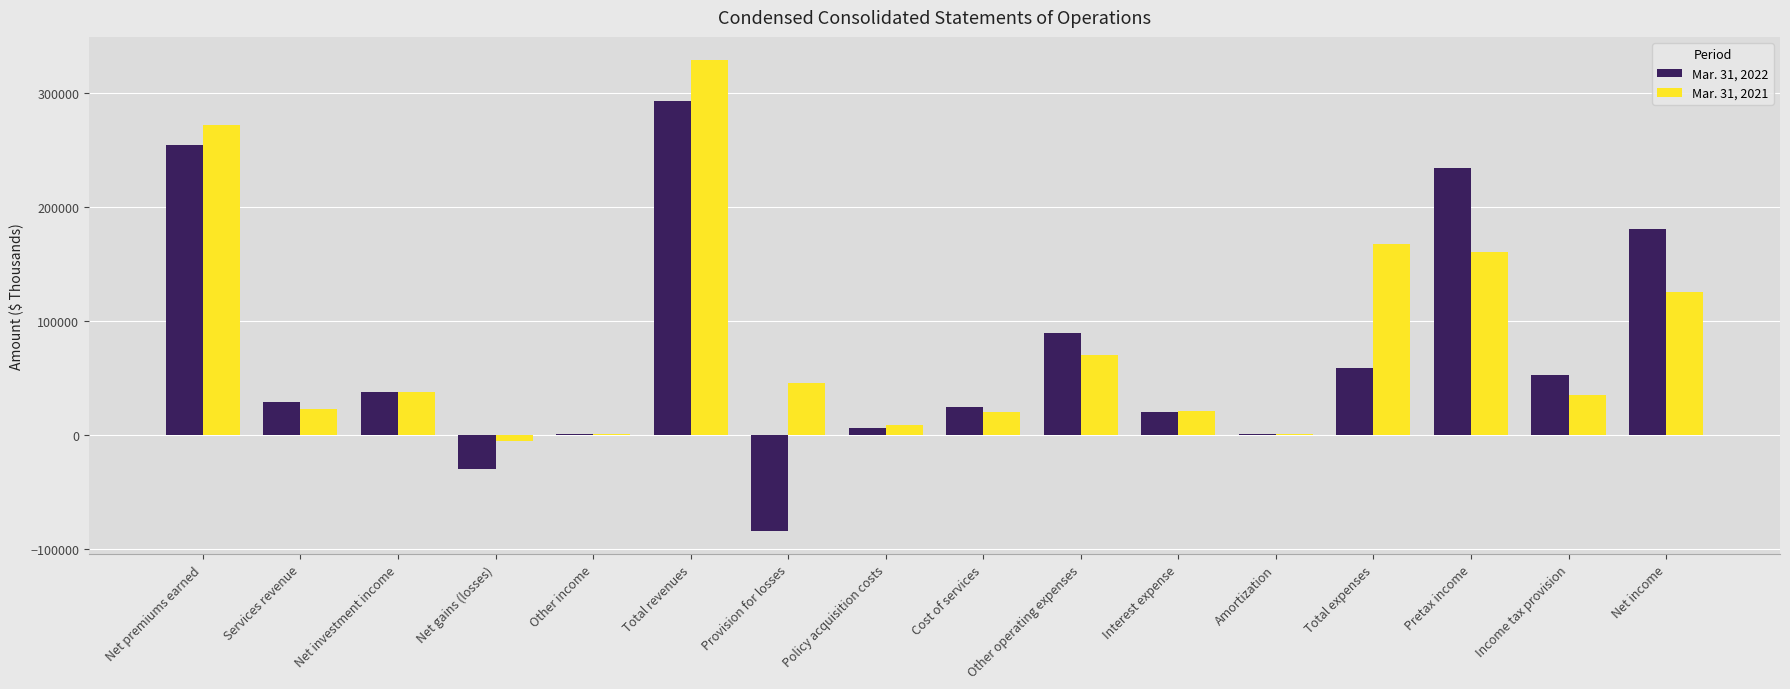

Between Other operating expenses and Income tax provision, which series saw the biggest shift?

Mar. 31, 2022